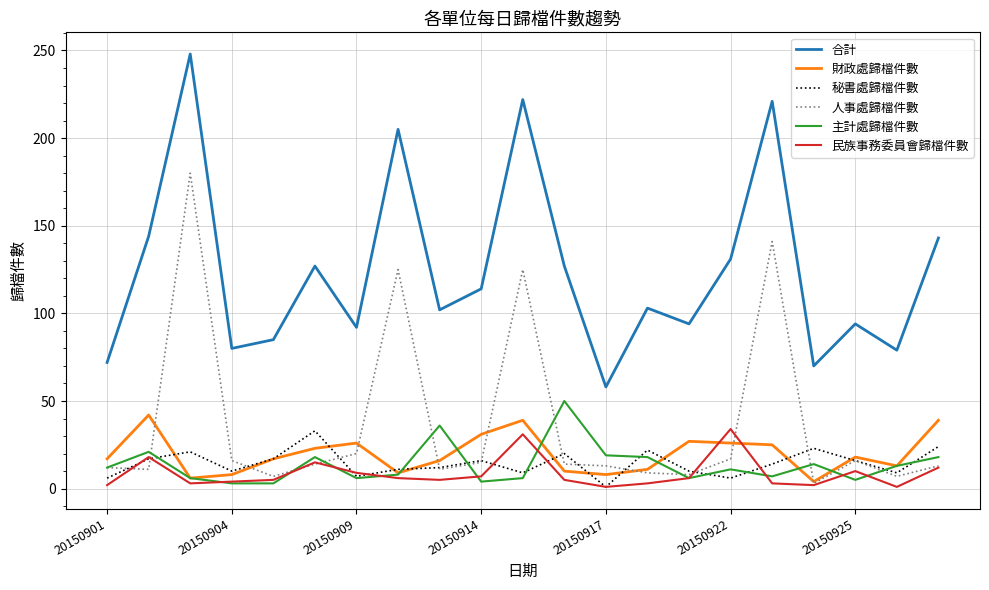

True or false: 合計 and 主計處歸檔件數 intersect in this chart.

False